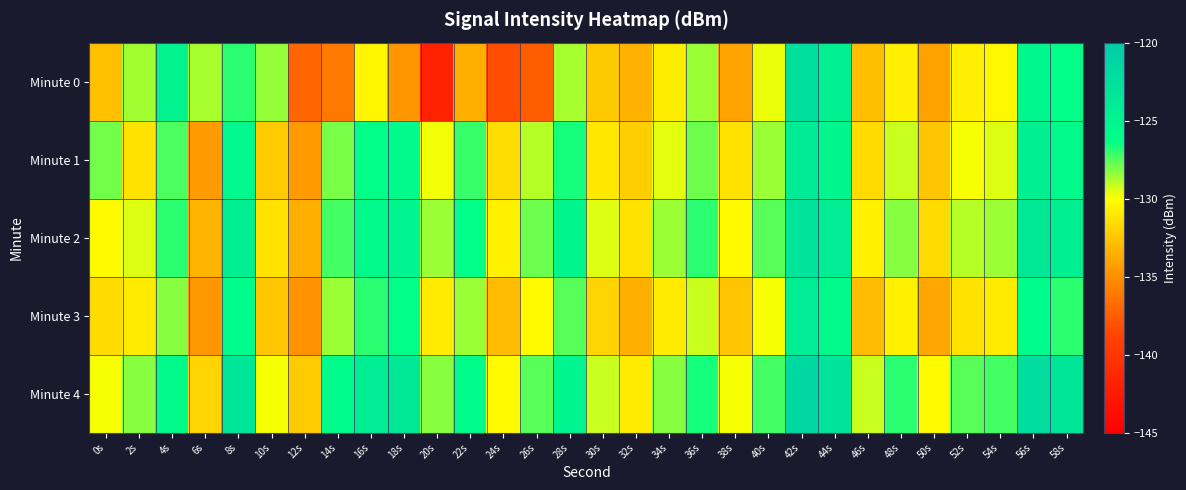

List the series in order of their peak value, lowest first.

Minute 3, Minute 1, Minute 2, Minute 0, Minute 4